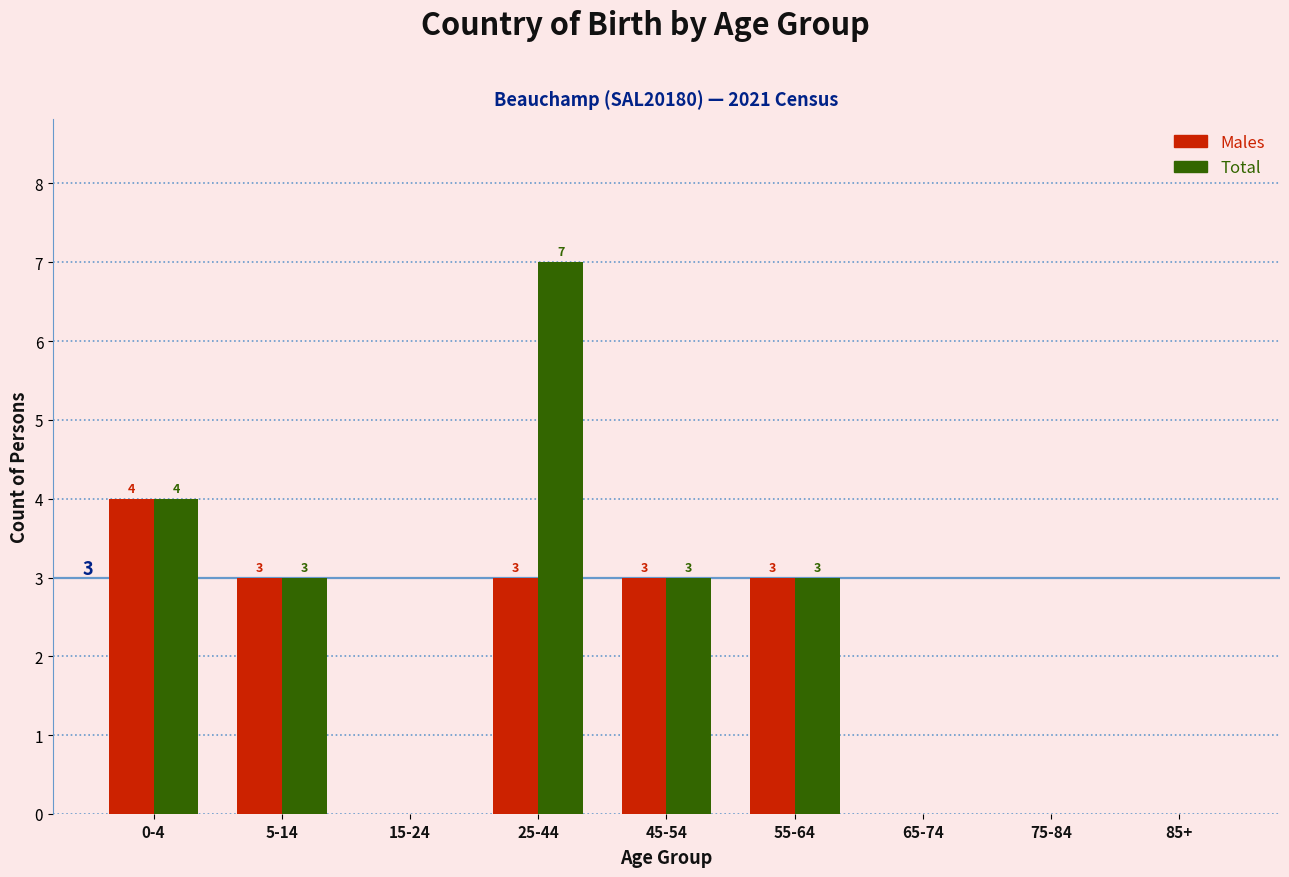

Reading left to right, what are all the values shown in this chart?

Males: 0-4=4	5-14=3	15-24=0	25-44=3	45-54=3	55-64=3	65-74=0	75-84=0	85+=0
Total: 0-4=4	5-14=3	15-24=0	25-44=7	45-54=3	55-64=3	65-74=0	75-84=0	85+=0